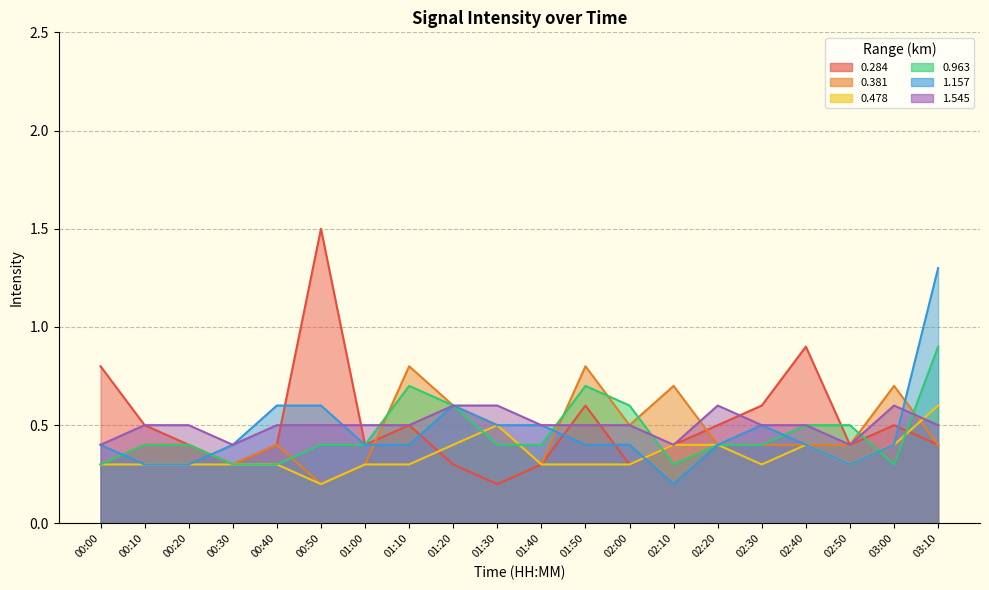

What is the difference between the maximum and second lowest values in the 0.381 series?

0.5